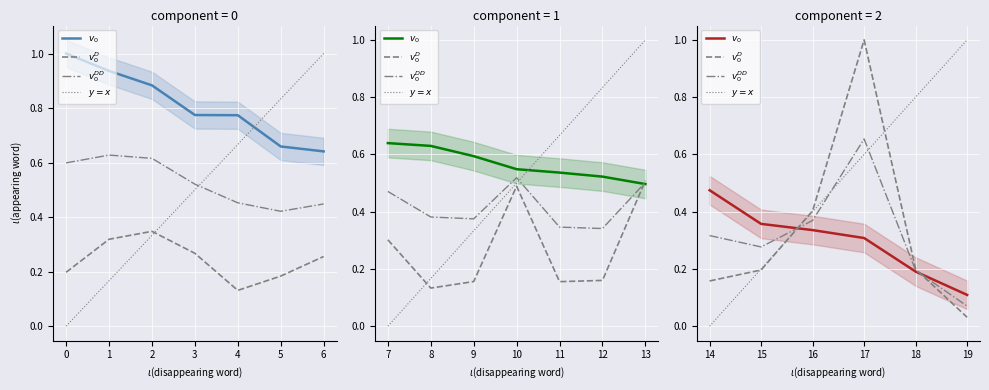

At which label does $v_0^D$ reach its minimum?

19